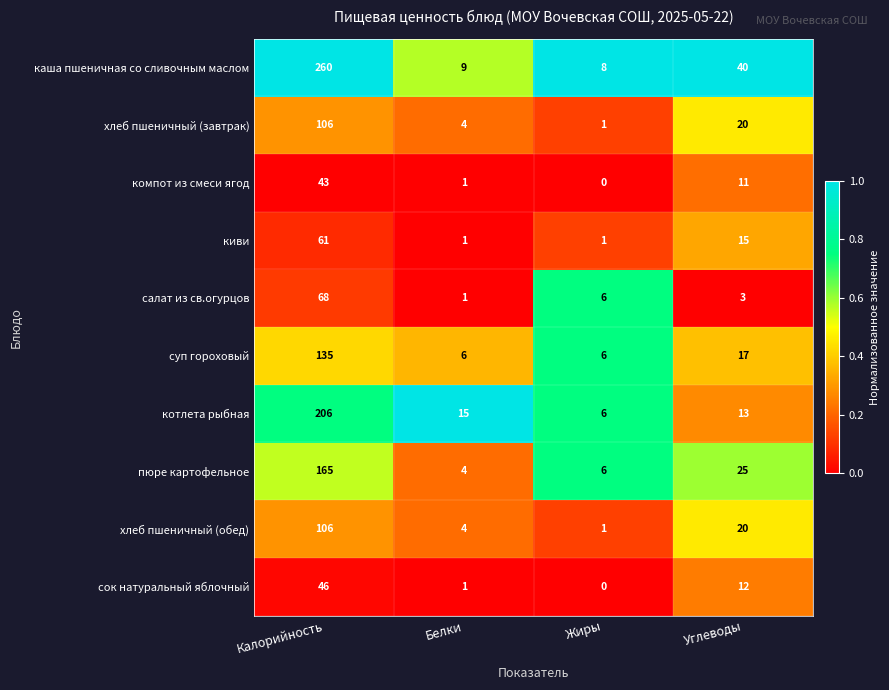

Which label corresponds to the smallest value in the chart?

Жиры